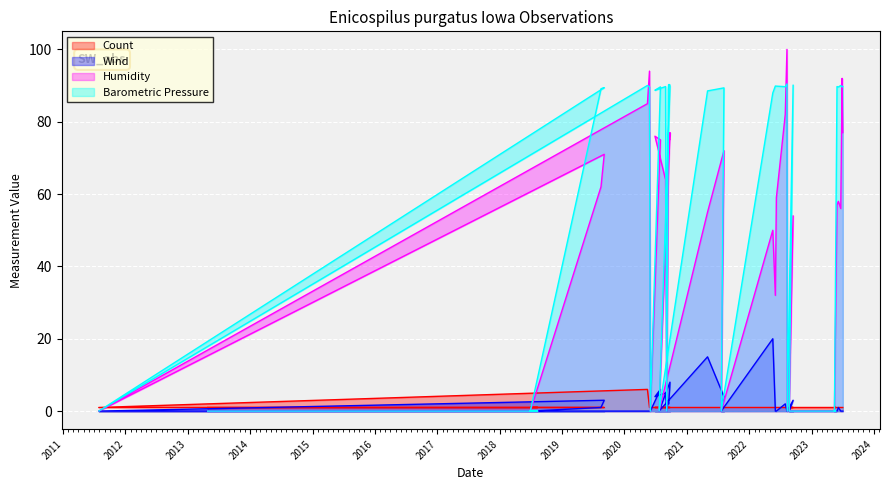

What is the difference between the highest and lowest values at 2023-05-30?

89.7